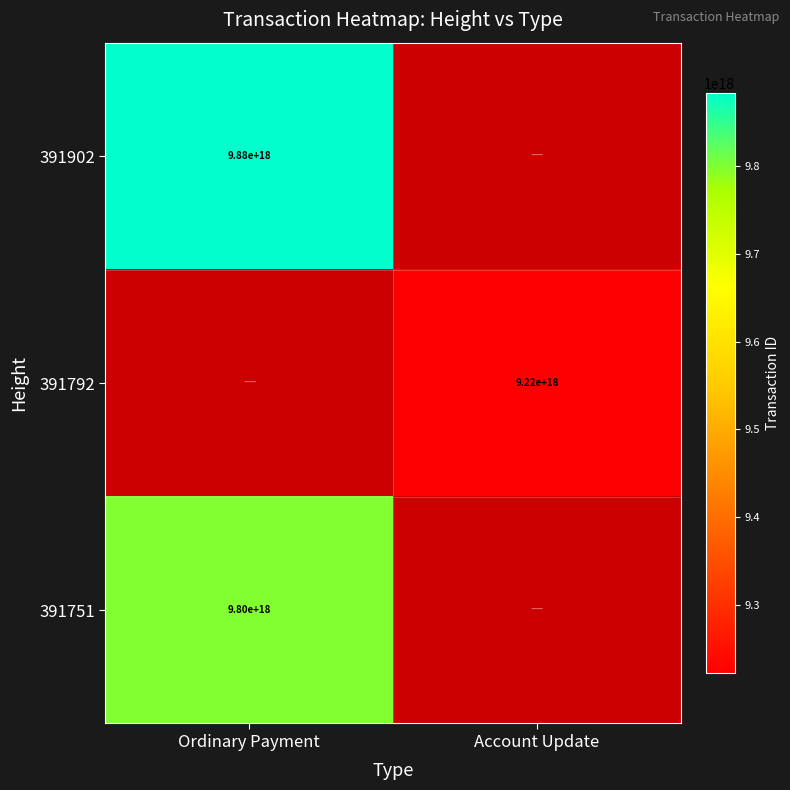

Which label corresponds to the largest value in the chart?

Ordinary Payment